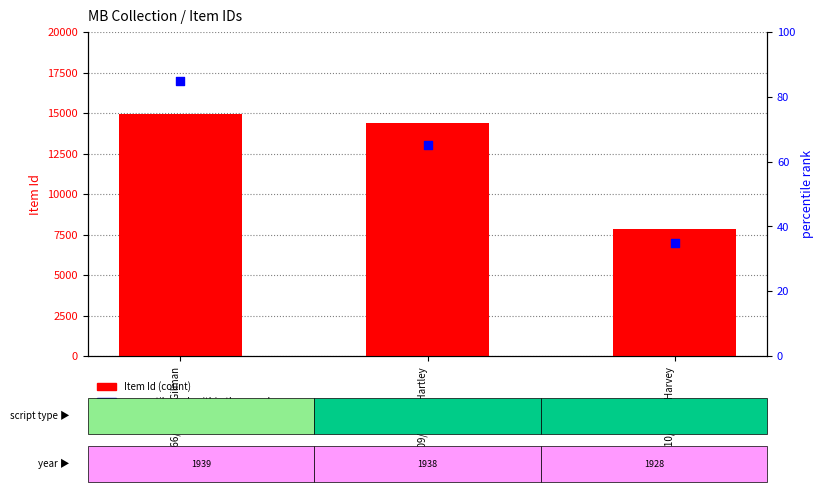

Which series contains the highest Y value?

Item Id